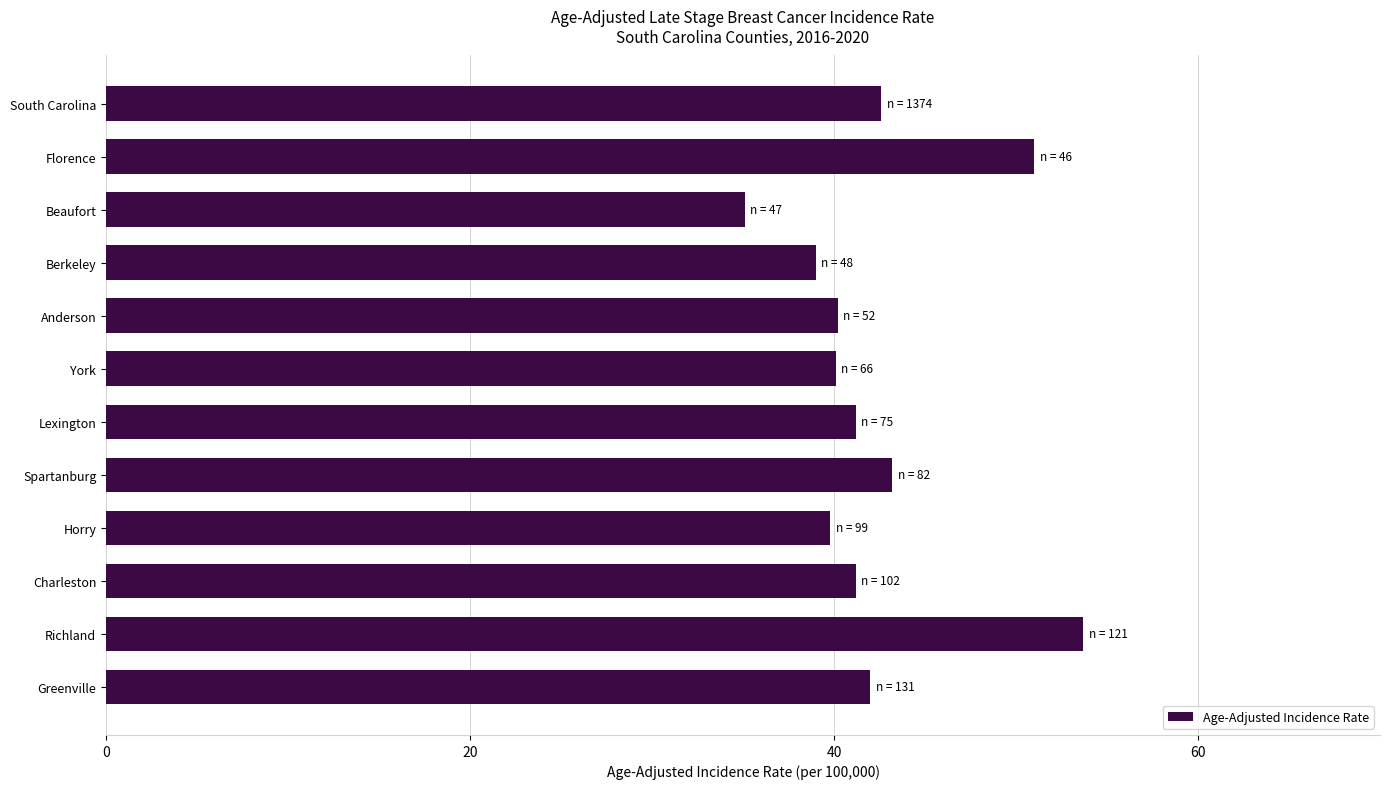

The value at Anderson is 40.2. True or false?

True